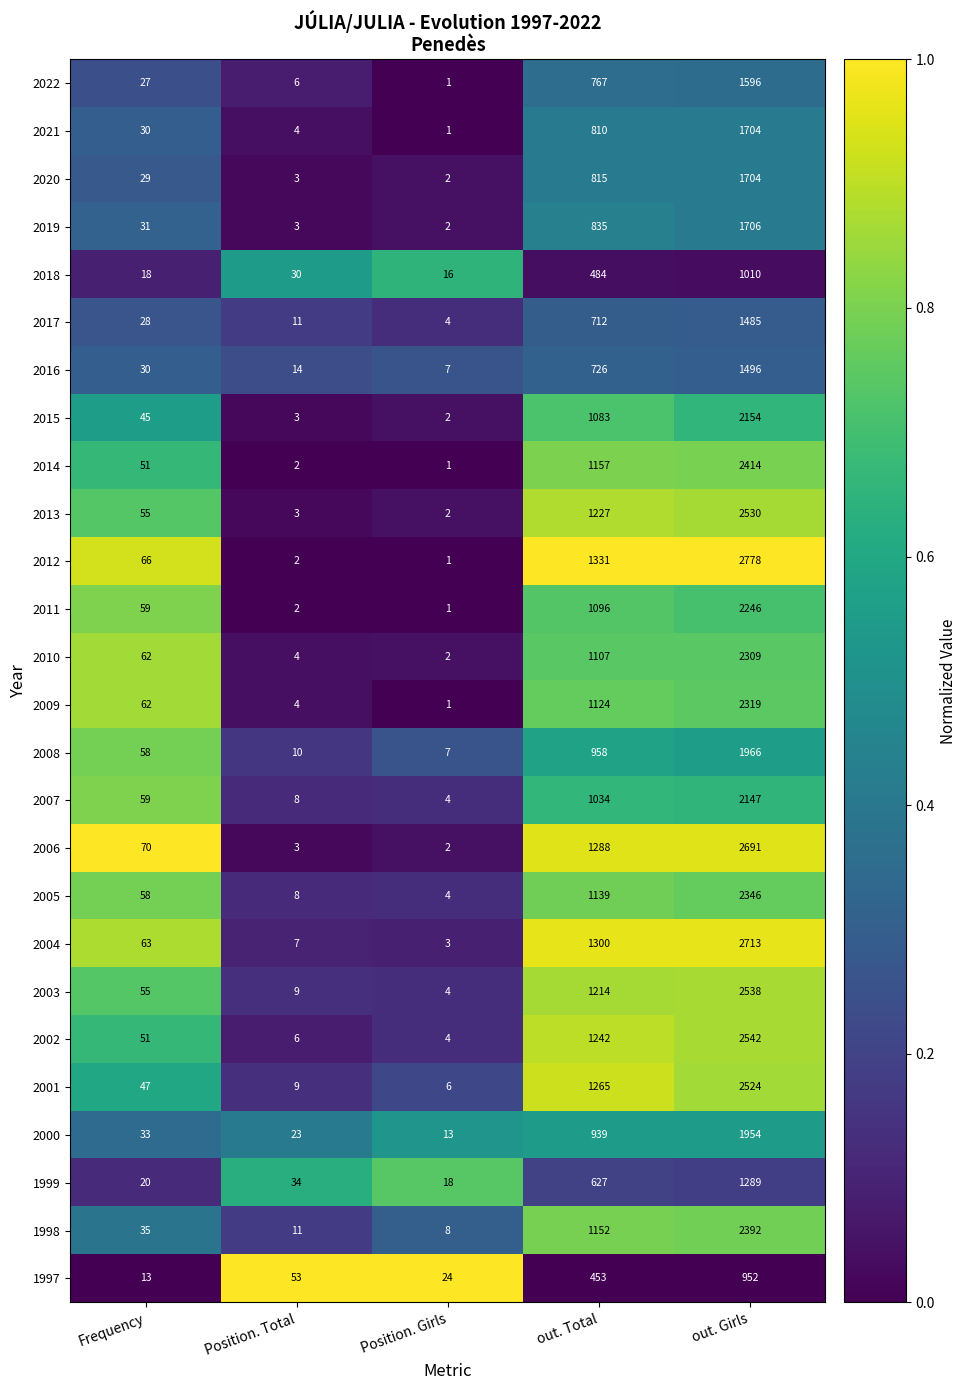

Between Frequency and Position. Total, which series saw the biggest shift?

2006